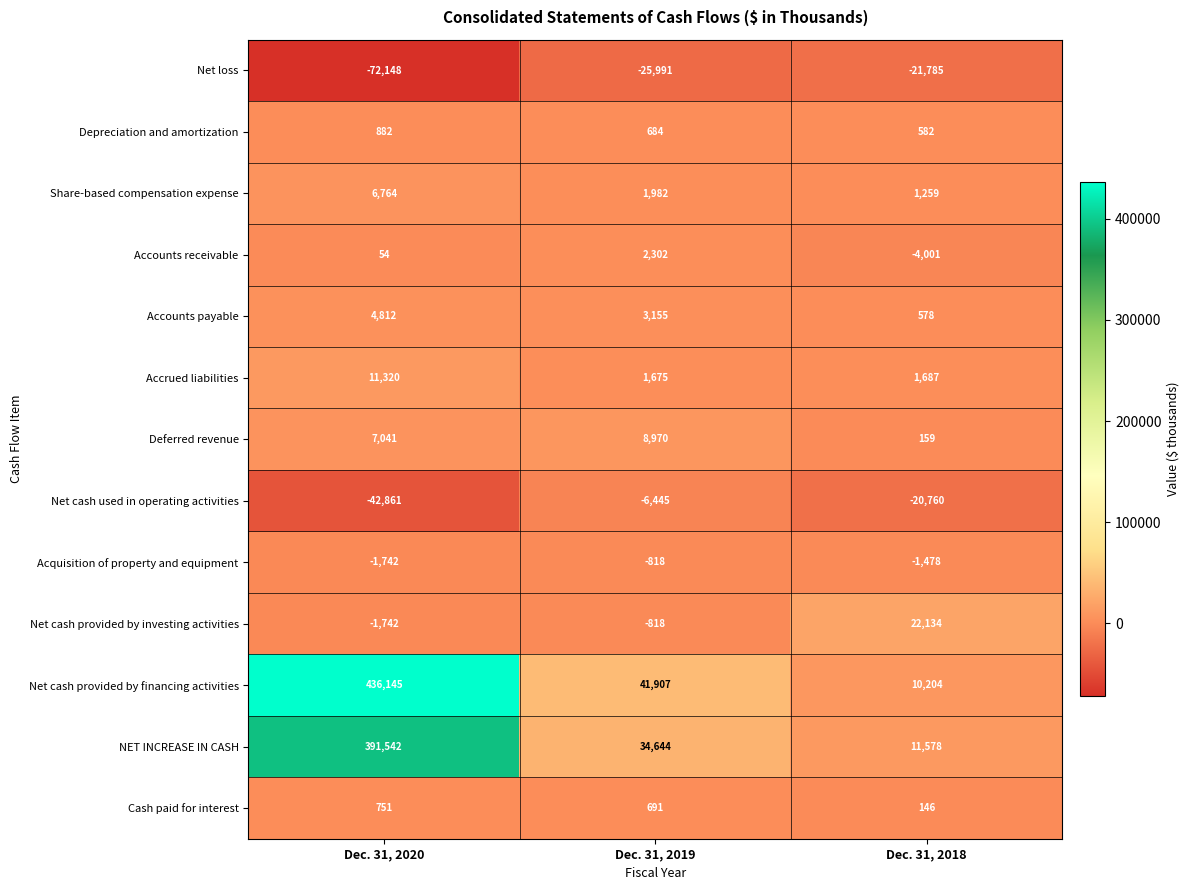

Rank the categories by Depreciation and amortization value from lowest to highest.

Dec. 31, 2018, Dec. 31, 2019, Dec. 31, 2020